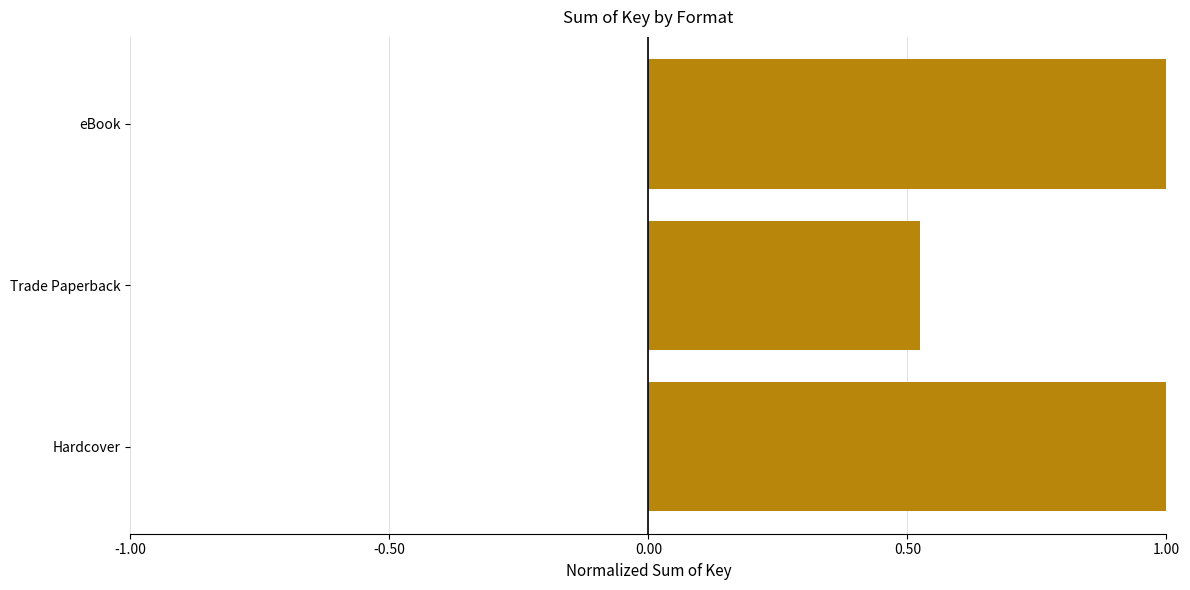

What is the sum of all values?

2.5